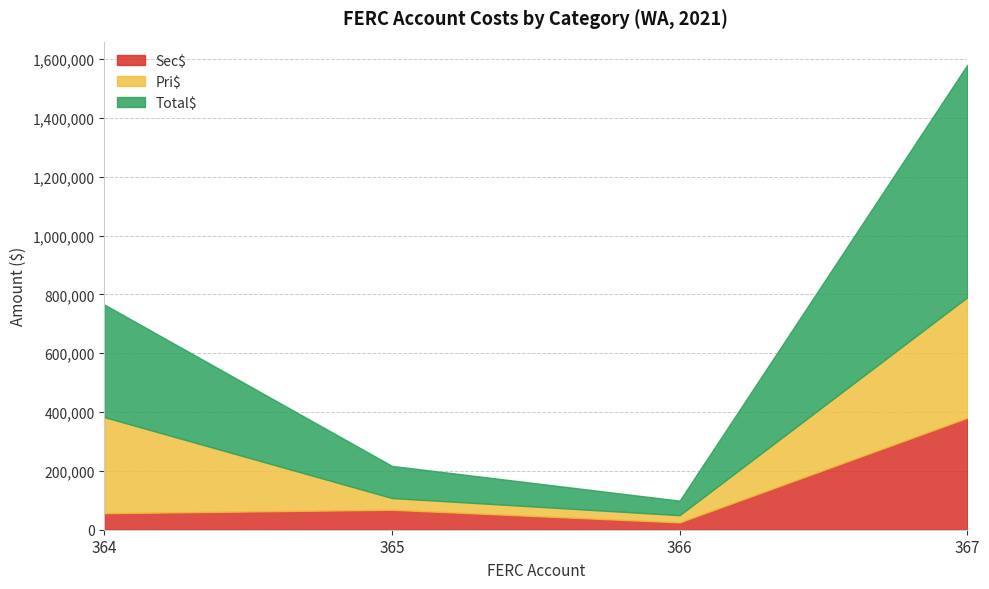

Does the chart display data point markers on the line(s)?

No